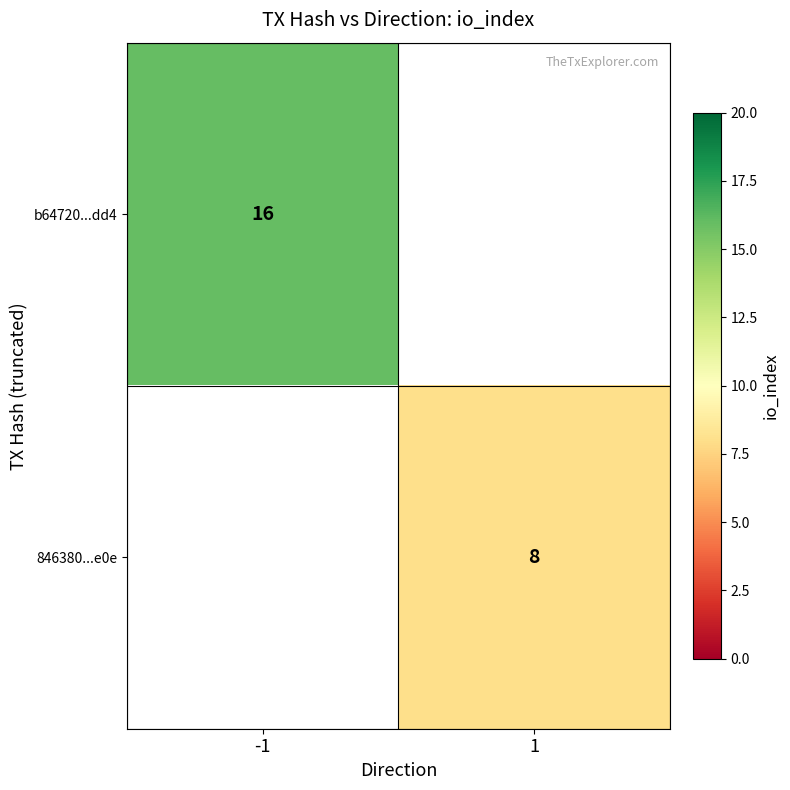

Is the value of b64720...dd4 at -1 greater than the value of 846380...e0e at 1?

Yes